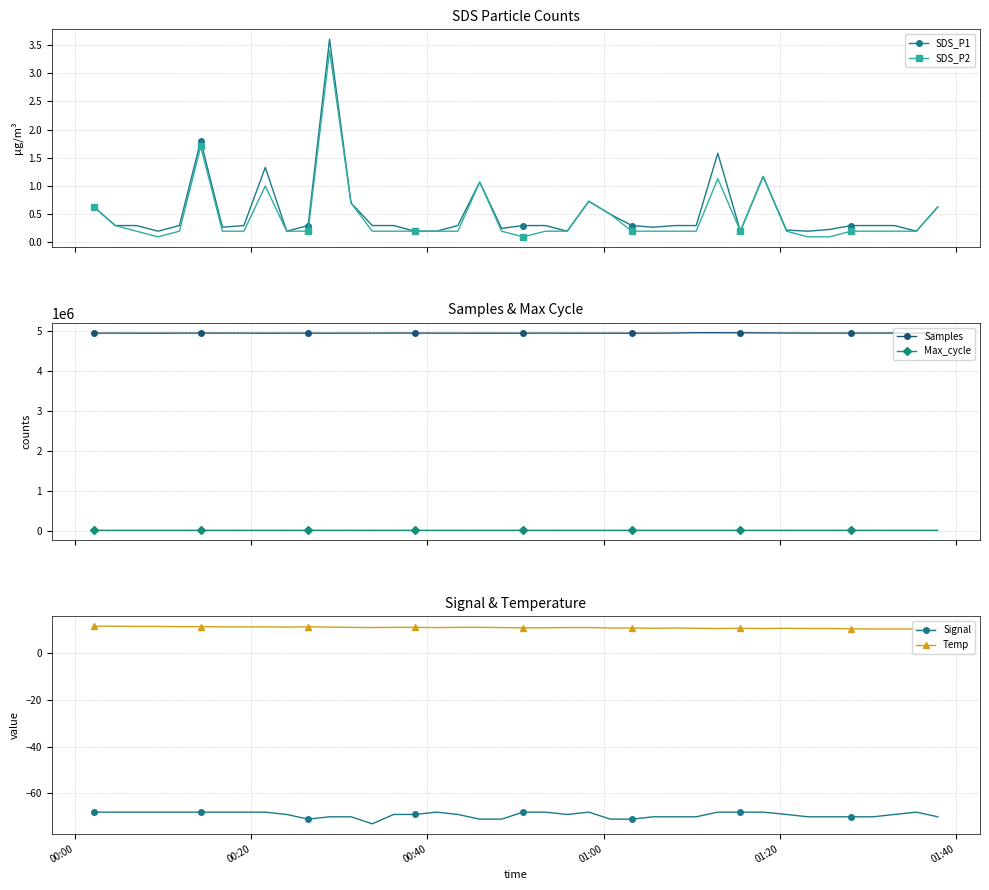

What is the maximum value for SDS_P2?

3.4